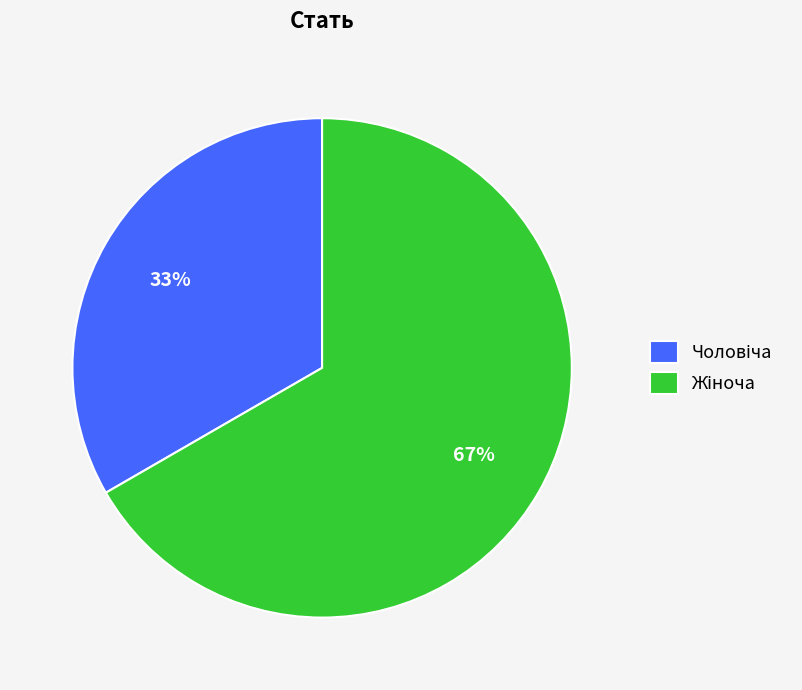

To the nearest percent, what is the average slice percentage?

50%